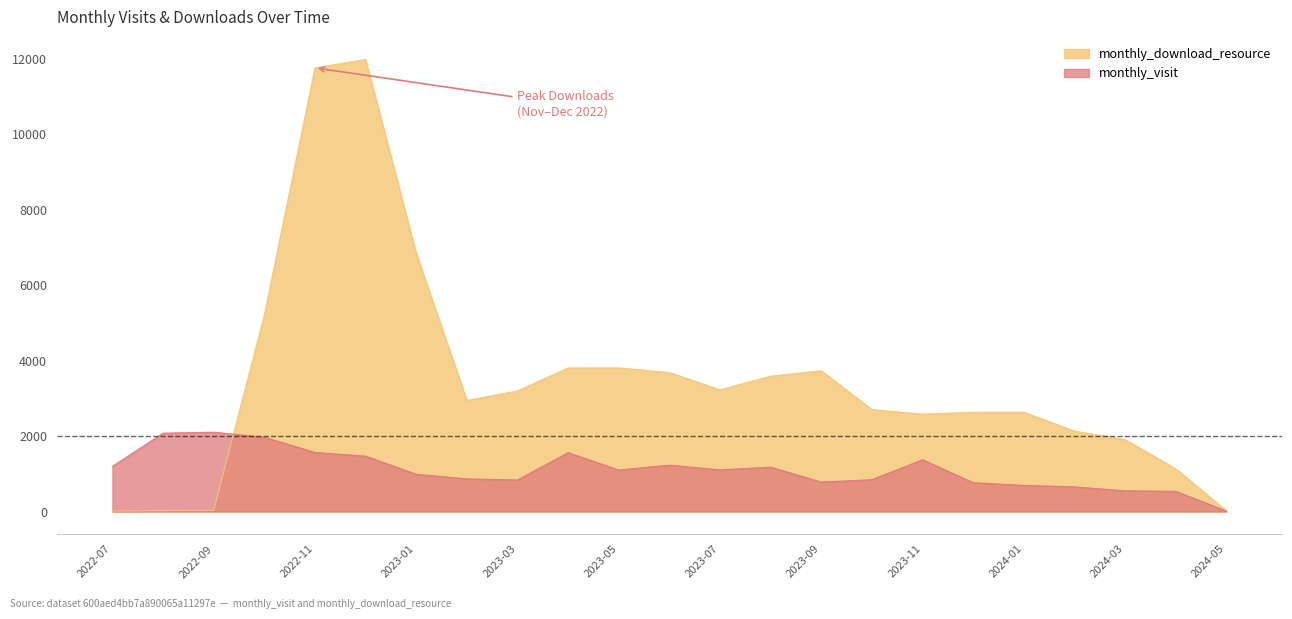

What is the difference between the monthly_download_resource values at 2023-06 and 2023-05?

124